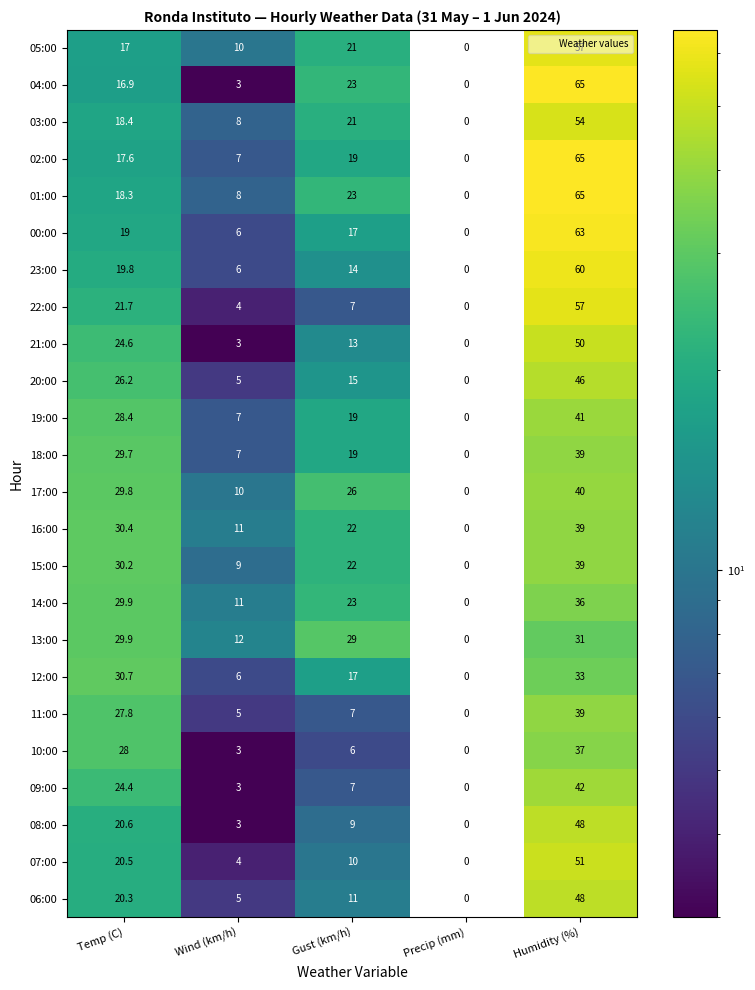

List the labels in order of 01:00 value, smallest first.

Precip (mm), Wind (km/h), Temp (C), Gust (km/h), Humidity (%)